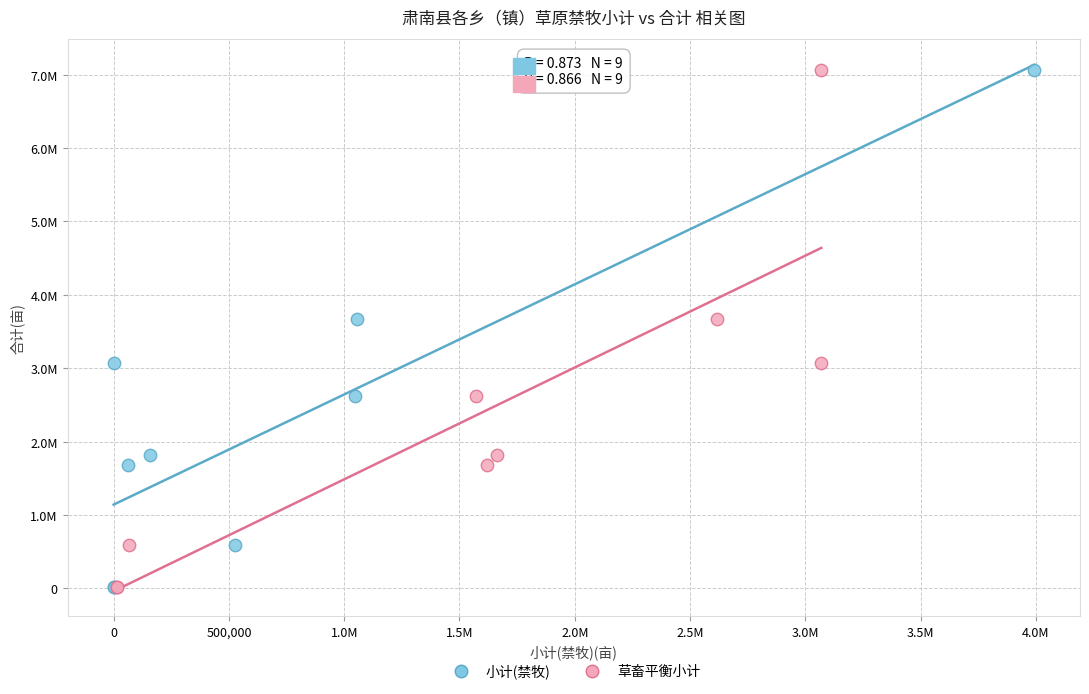

What are all the series names shown in the legend?

小计(禁牧), 草畜平衡小计